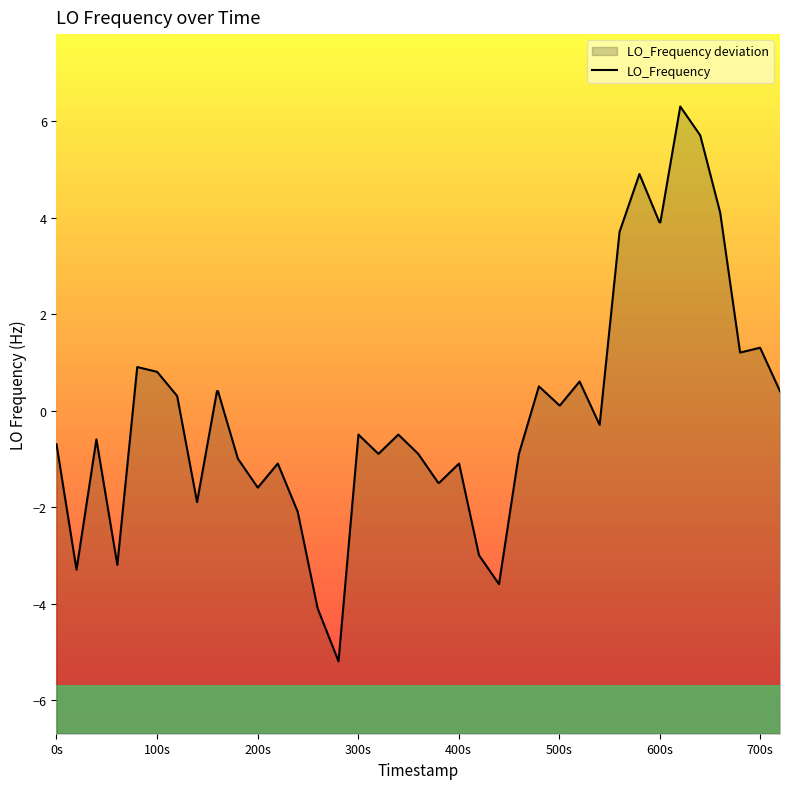

Is it true that the value at 24 is -5.4?

False